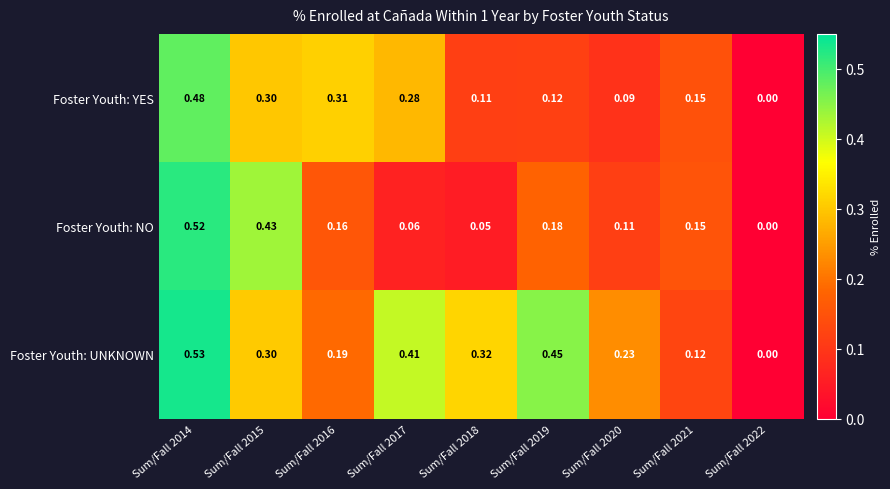

Rank the series by their maximum value, from lowest to highest.

Foster Youth: YES, Foster Youth: NO, Foster Youth: UNKNOWN